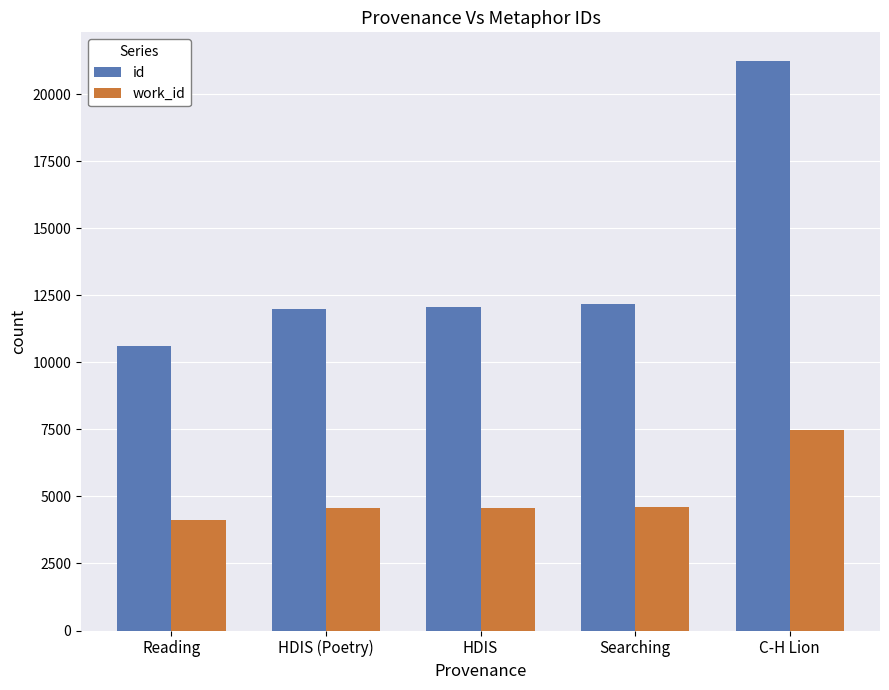

Which series has the largest range (max minus min)?

id